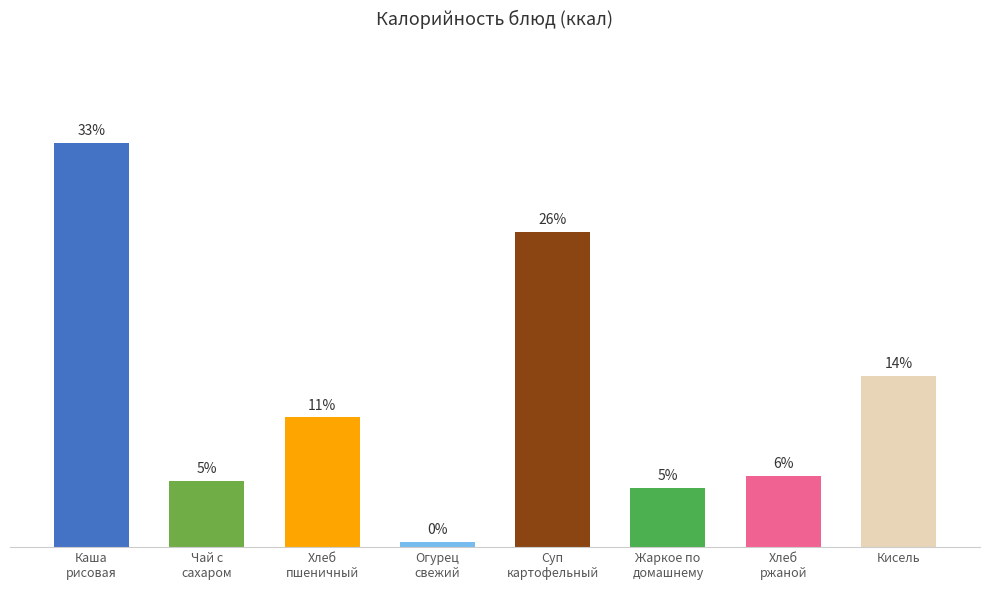

Is it true that the value at Каша
рисовая is 33.1?

True